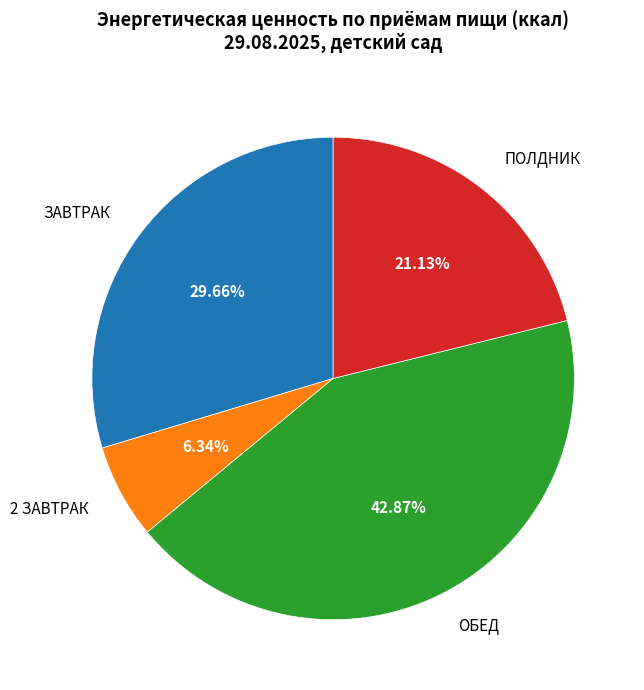

To the nearest percent, what percentage of the pie is ЗАВТРАК?

30%